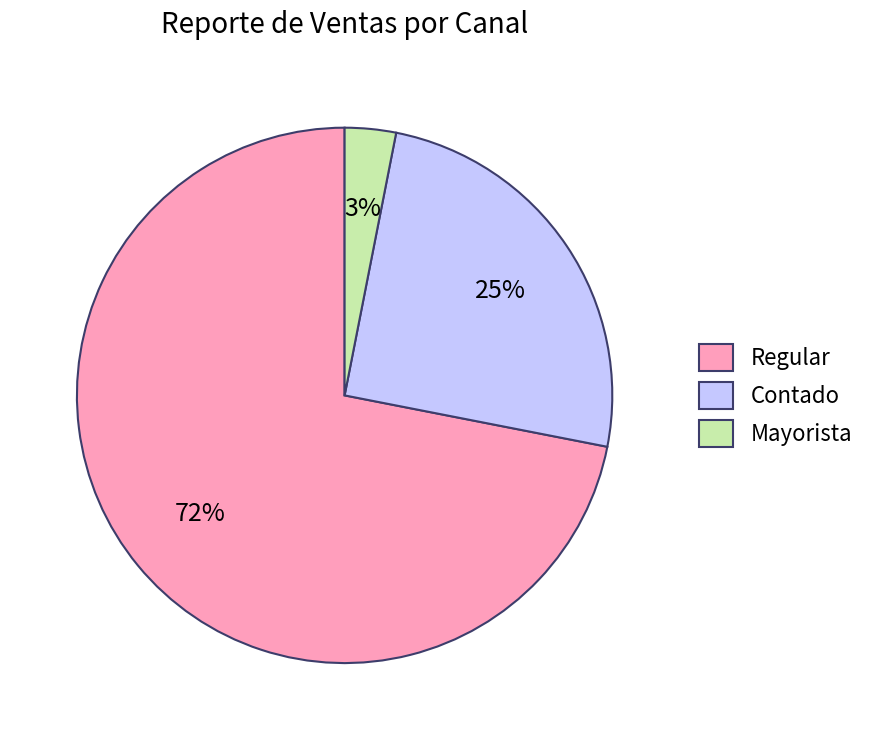

To the nearest percent, what is the difference between the largest and smallest slice percentages?

69%